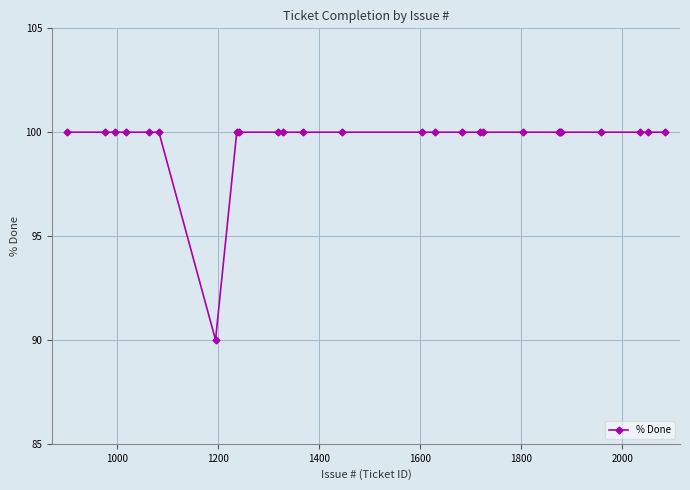

What is the sum of all values?

2590